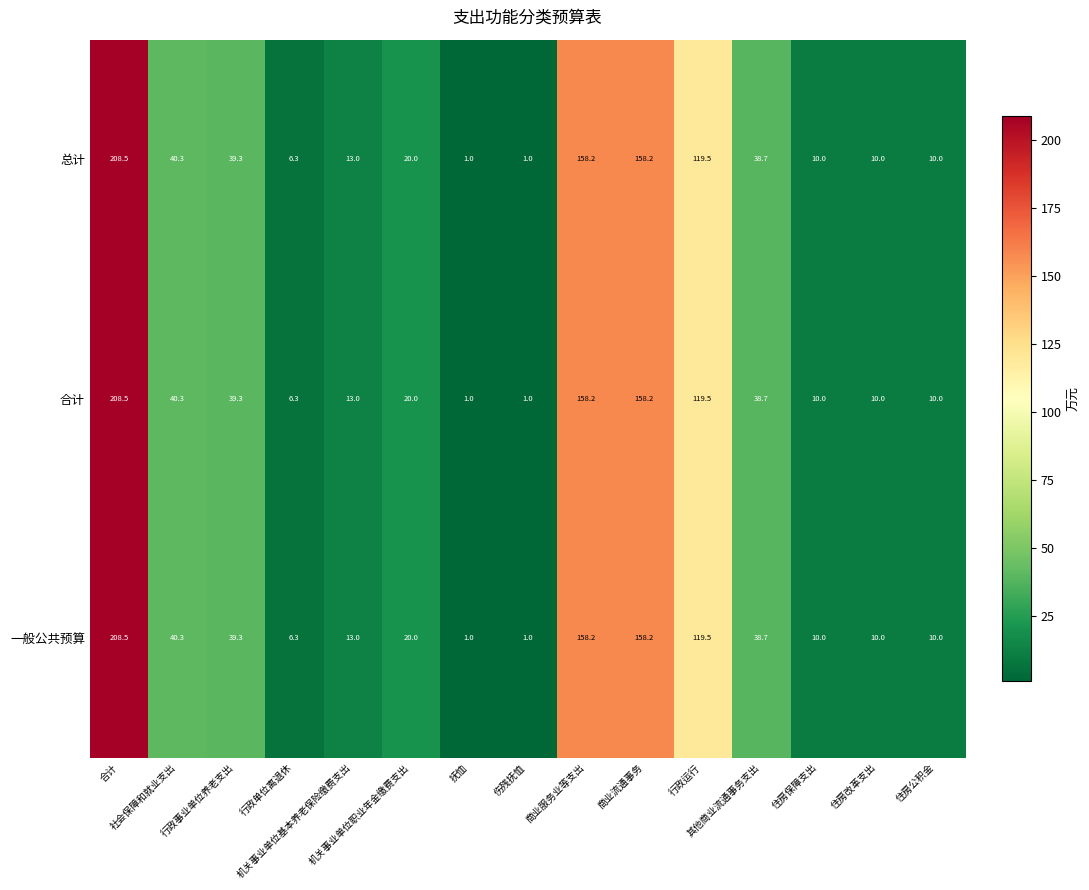

At how many categories does at least one series exceed 83?

4